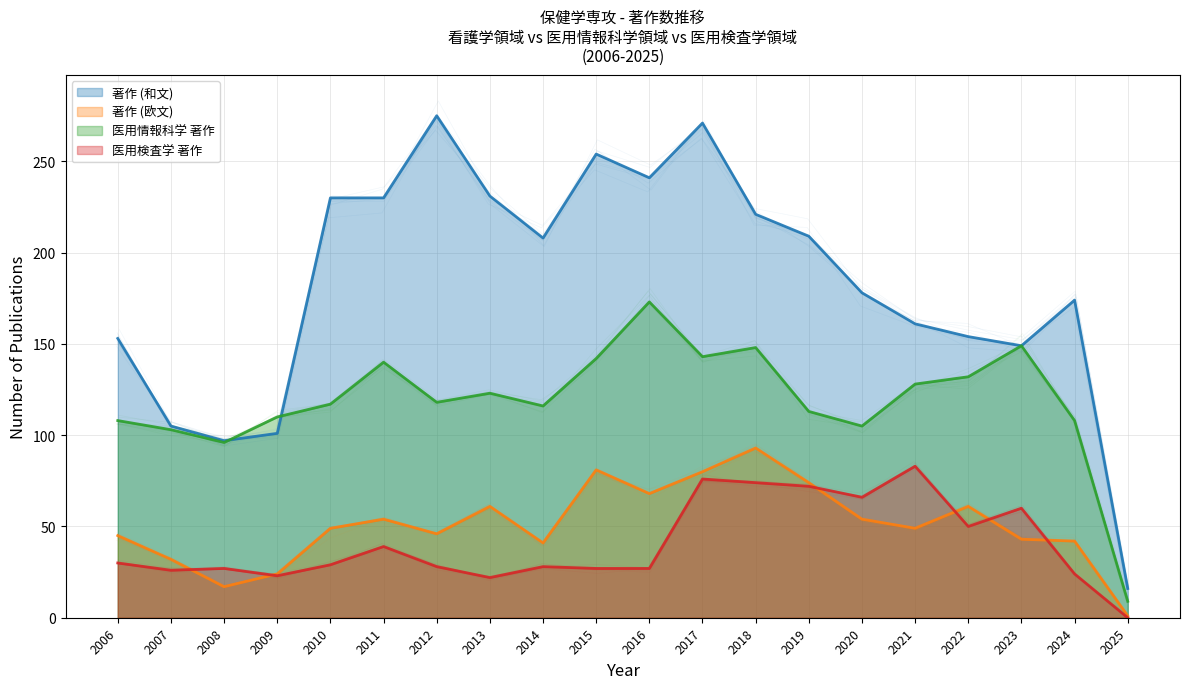

True or false: 著作 (和文) and 医用情報科学 著作 intersect in this chart.

True